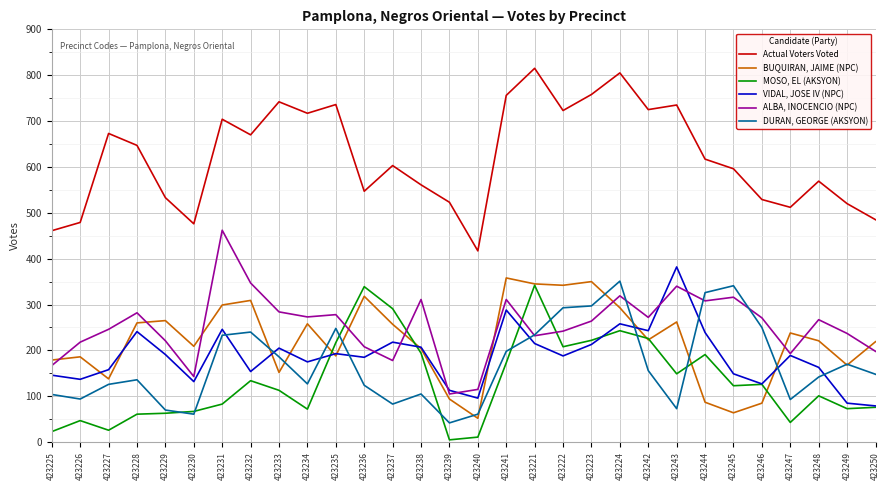

At which category does MOSO, EL (AKSYON) reach its first local valley?

423227